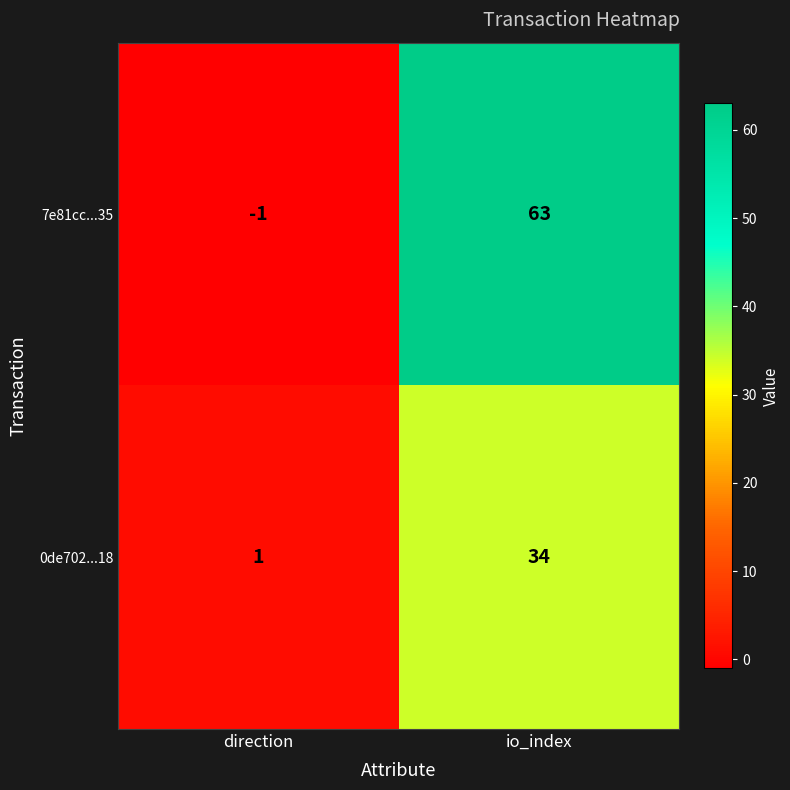

Reading left to right, what are all the values shown in this chart?

7e81cc...35: -1	63
0de702...18: 1	34